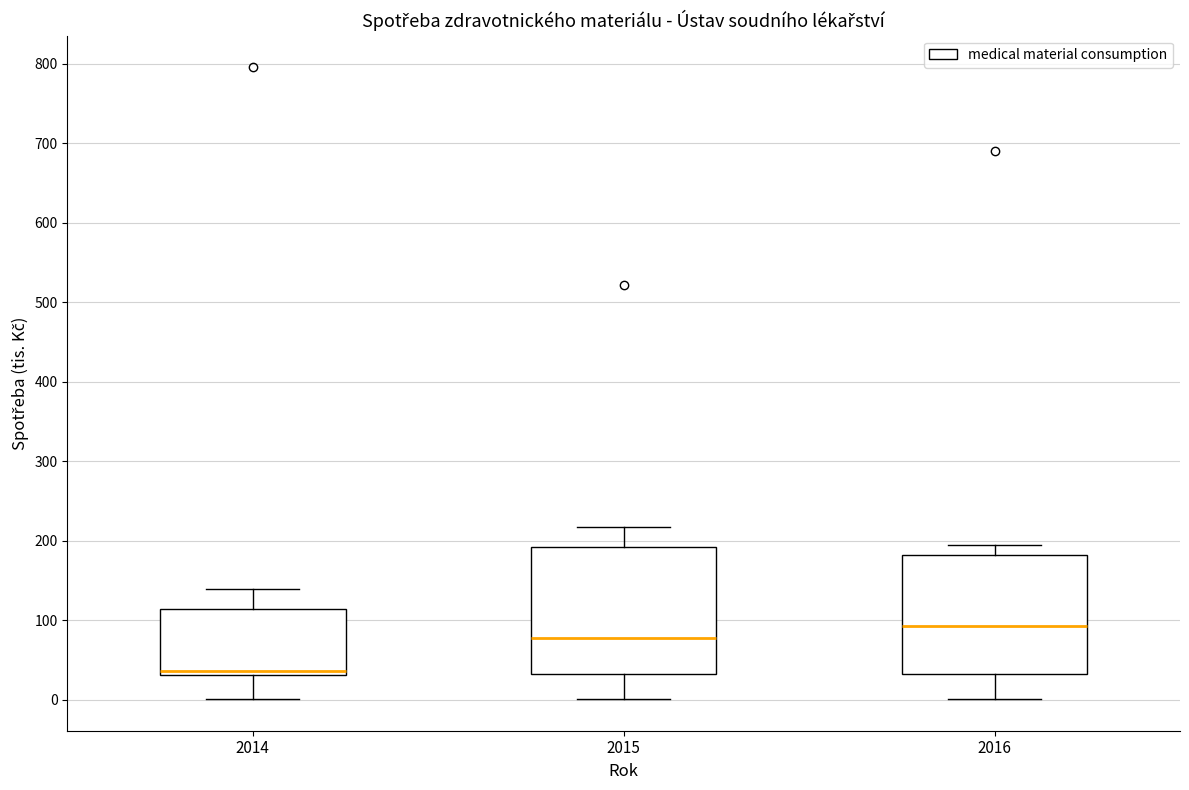

Which box has the lowest median line?

2014